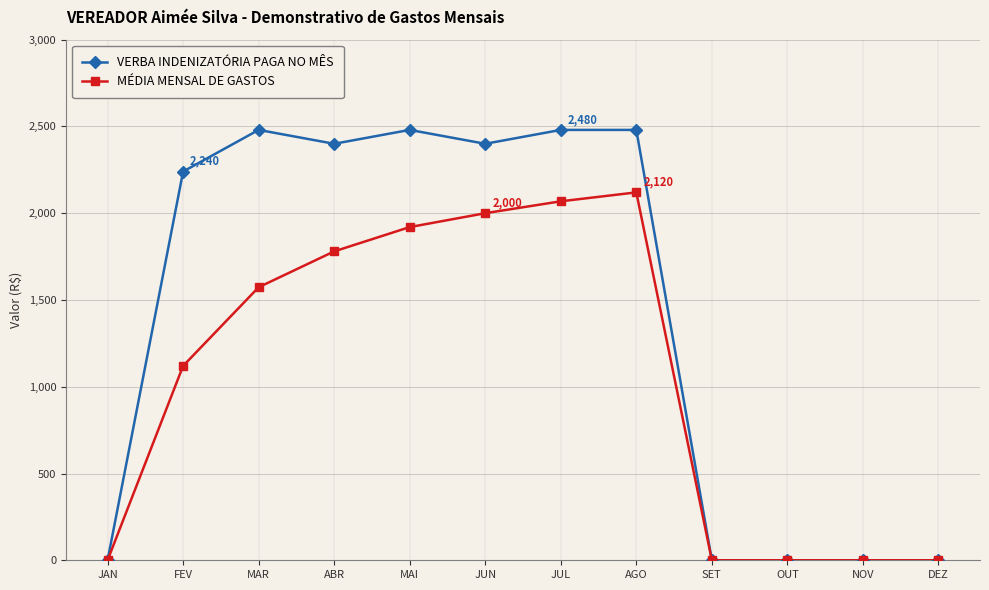

At how many categories does at least one series exceed 2137?

7